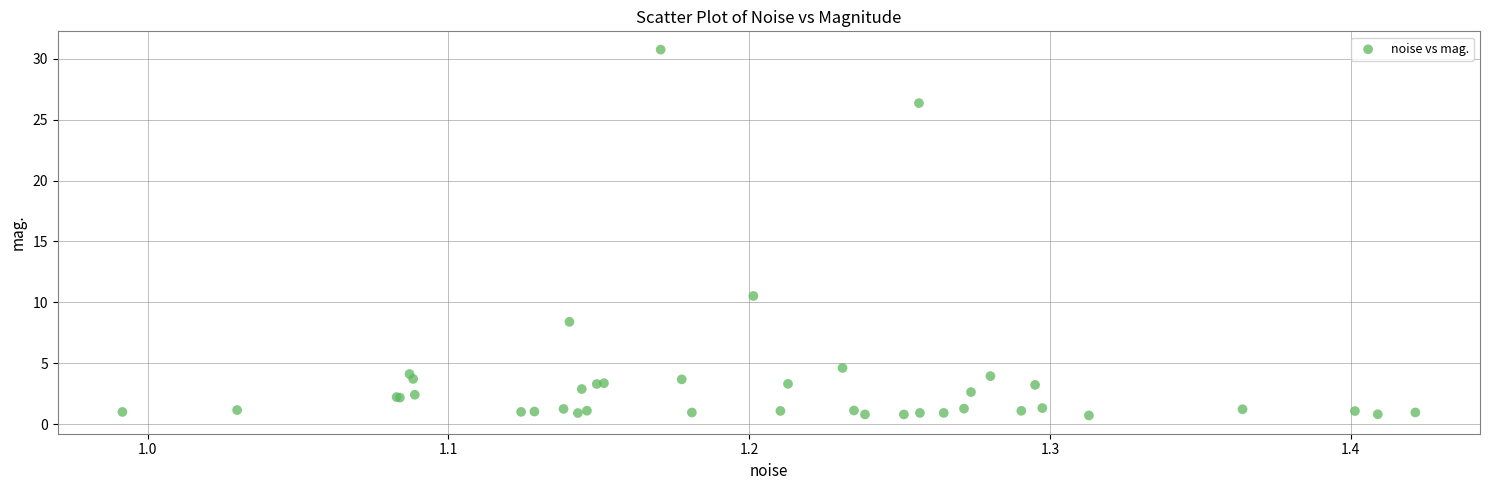

What Y value in the scatter plot is closest to 15?

10.5